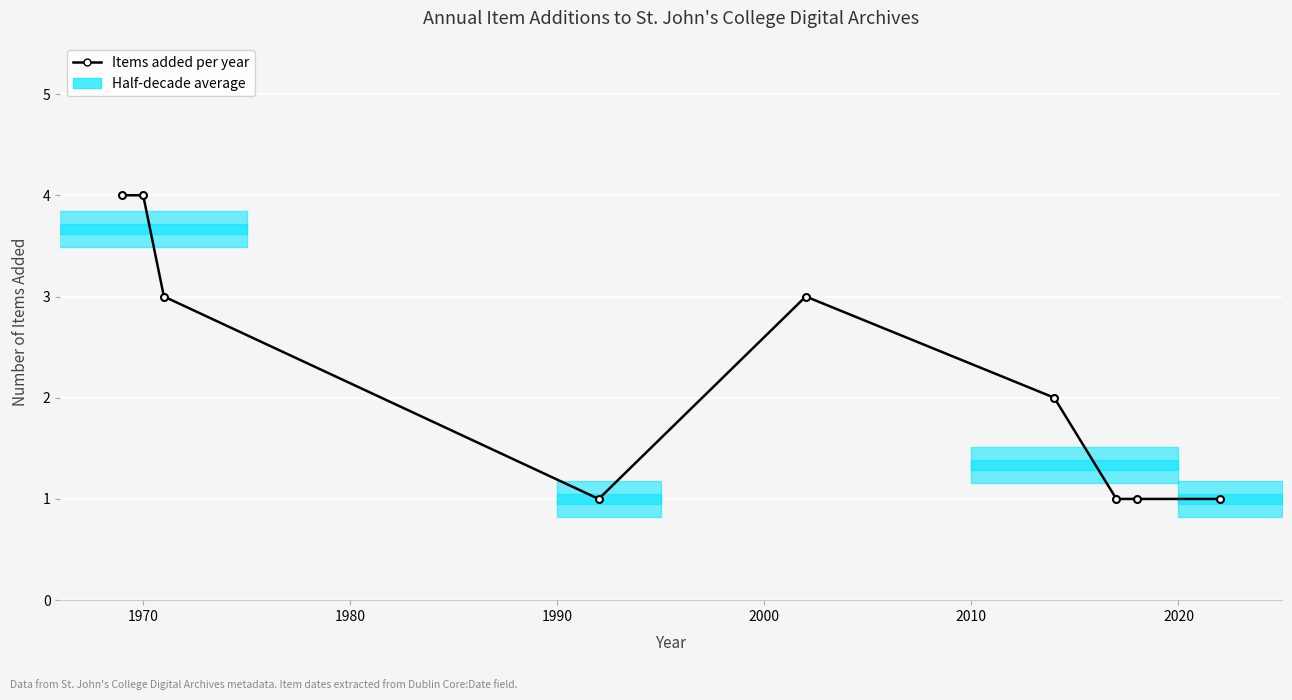

What is the value of the 1st point from the left?

4